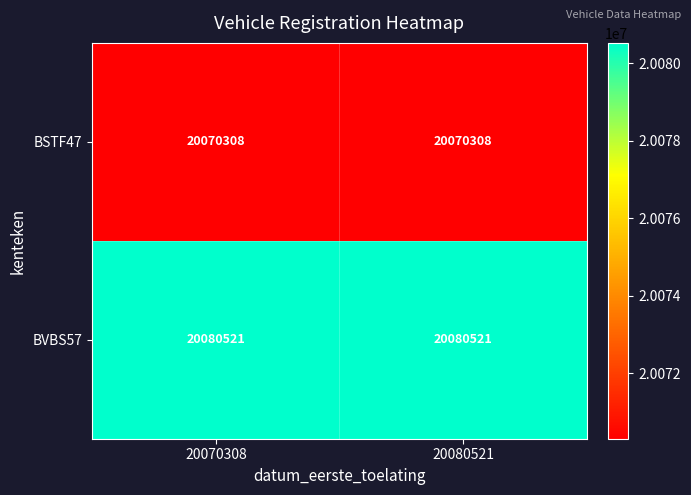

What is the minimum value for BSTF47?

20070308